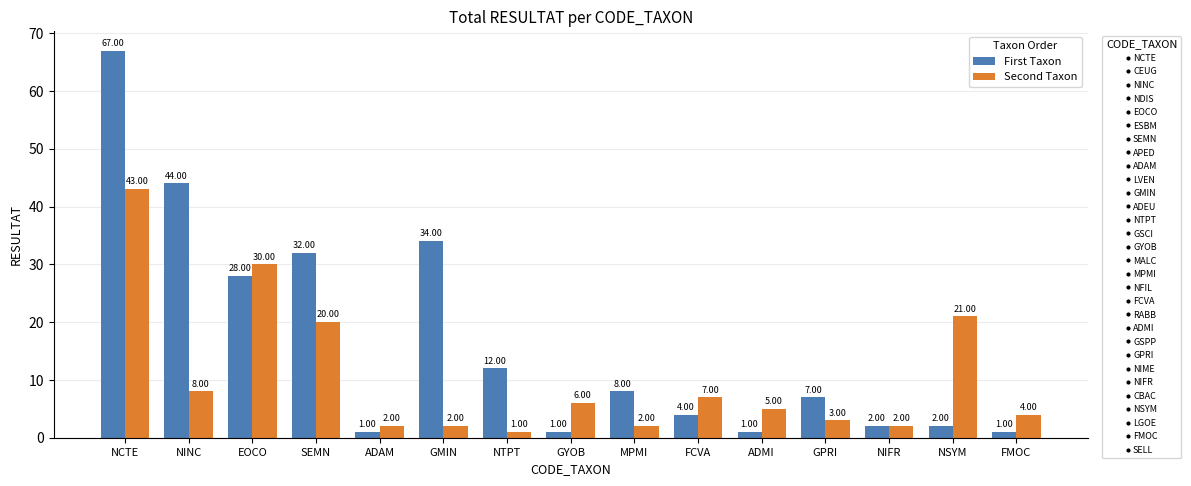

What is the difference between the highest and lowest values at FMOC?

3